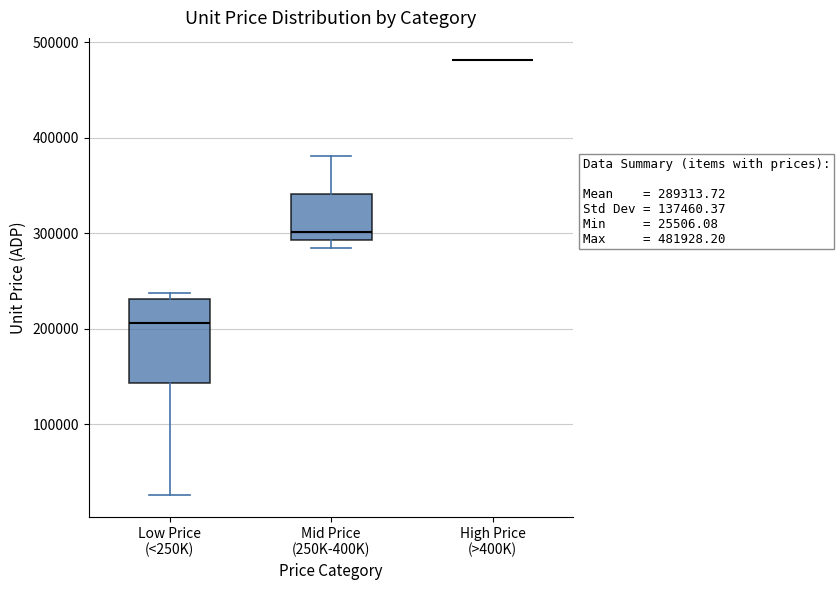

Which box is the tallest, from its lower edge to its upper edge?

Low Price (<250K)